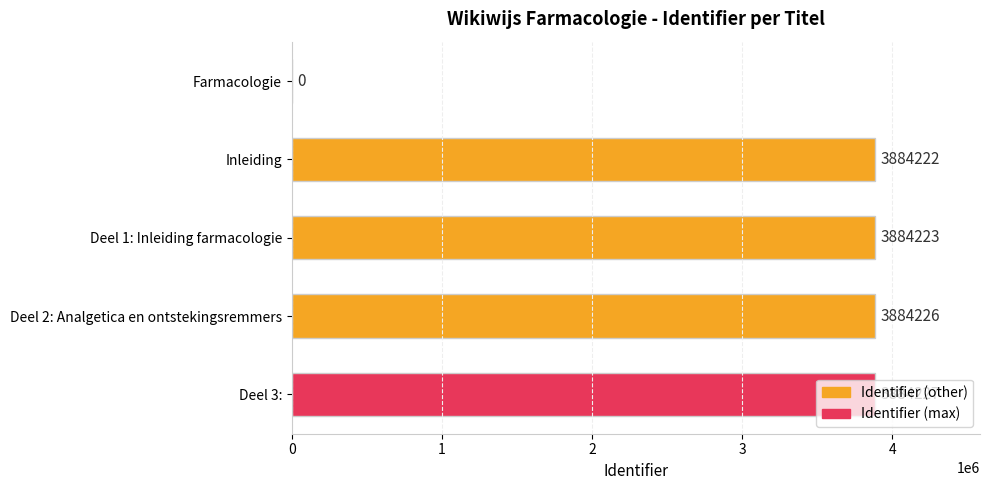

True or false: the data shows 1410933 at Inleiding.

False